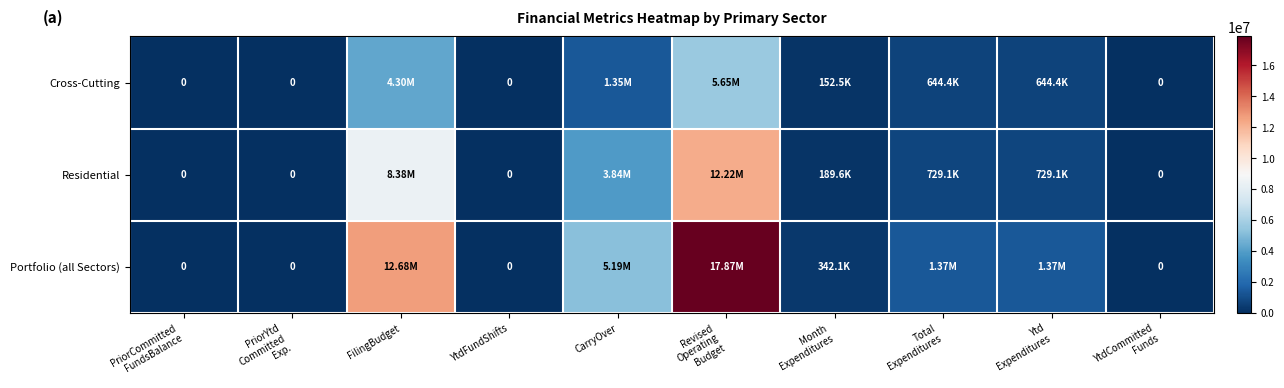

At which label does Cross-Cutting reach its minimum?

PriorCommitted FundsBalance